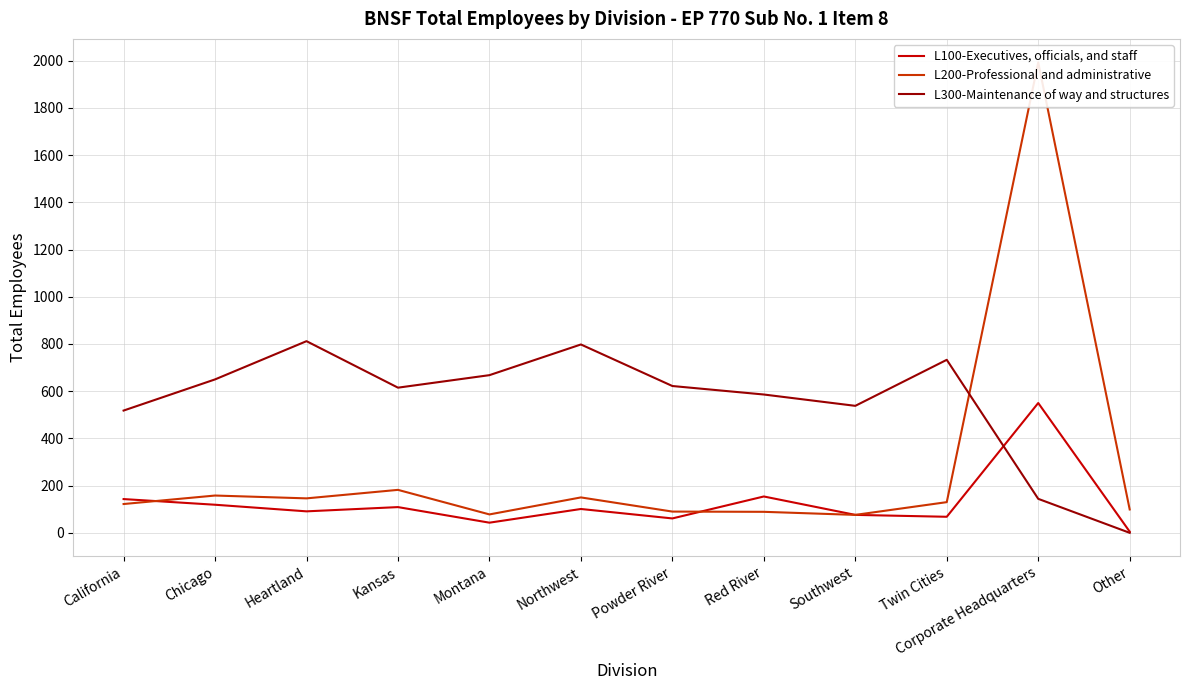

True or false: L300-Maintenance of way and structures has a value of 538 at Southwest.

True